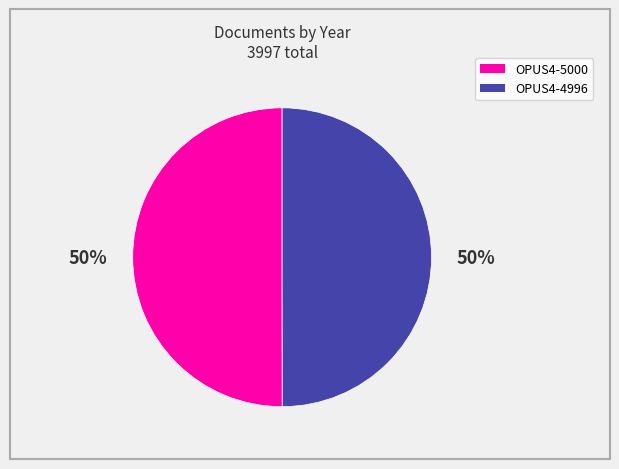

Approximately how many times larger is the value at OPUS4-4996 compared to OPUS4-5000?

1.0